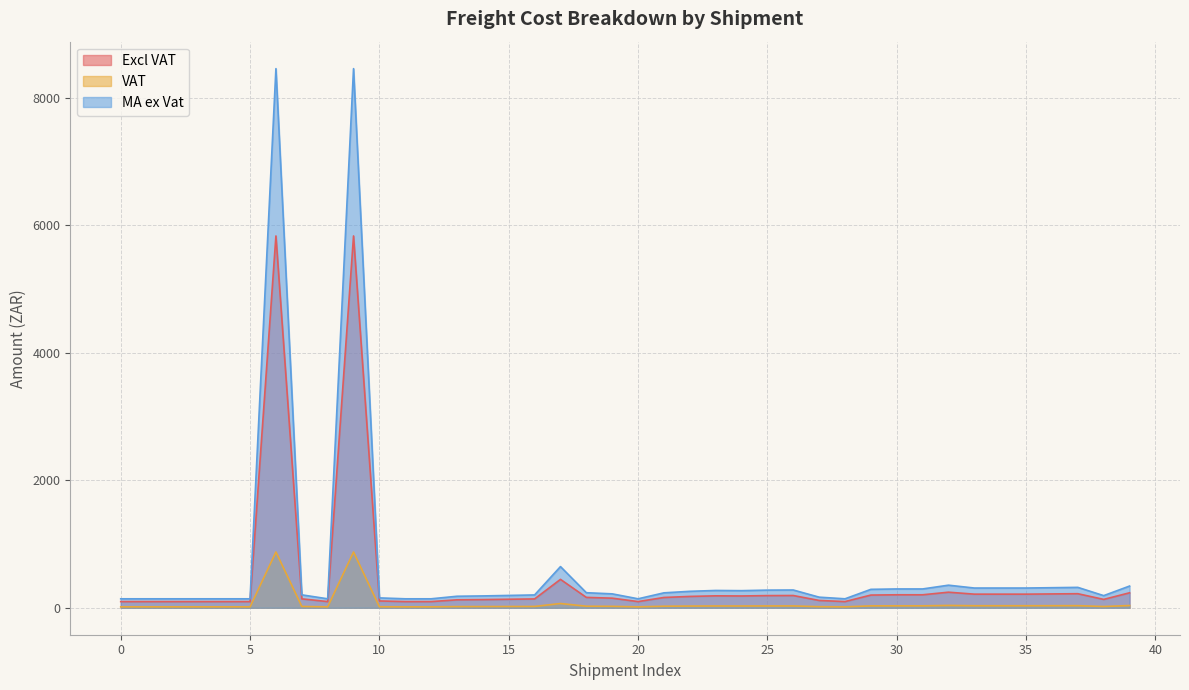

True or false: MA ex Vat has more than 0 interior local peaks.

True